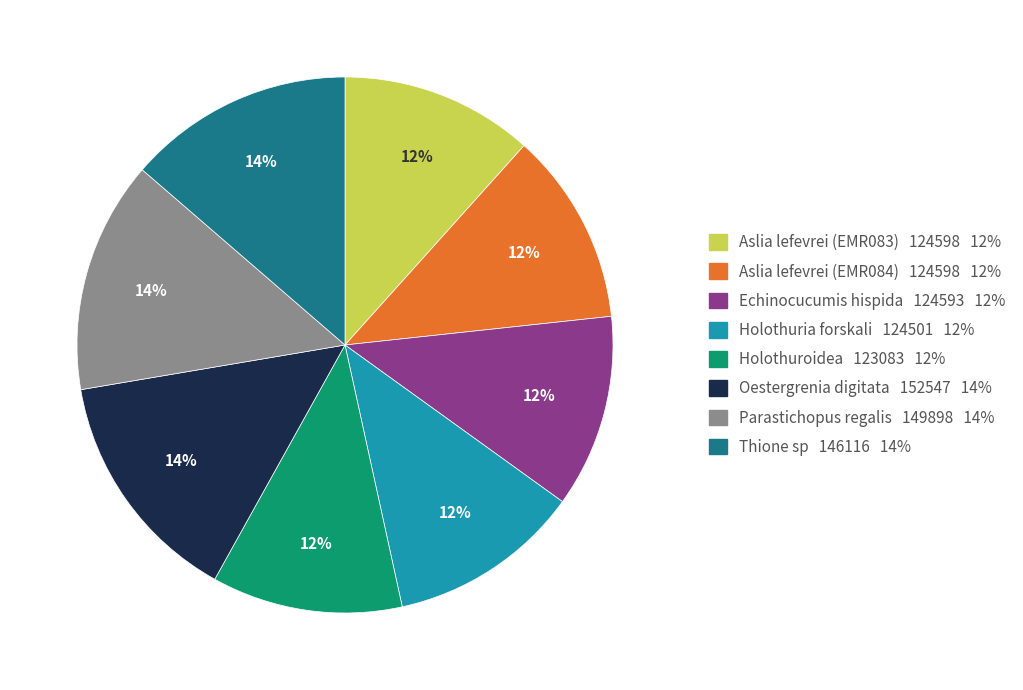

Count the number of slices in the pie.

8